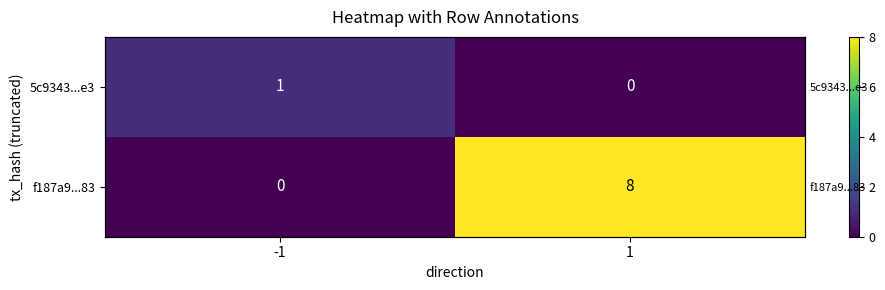

Between -1 and 1, which series saw the biggest shift?

f187a9...83